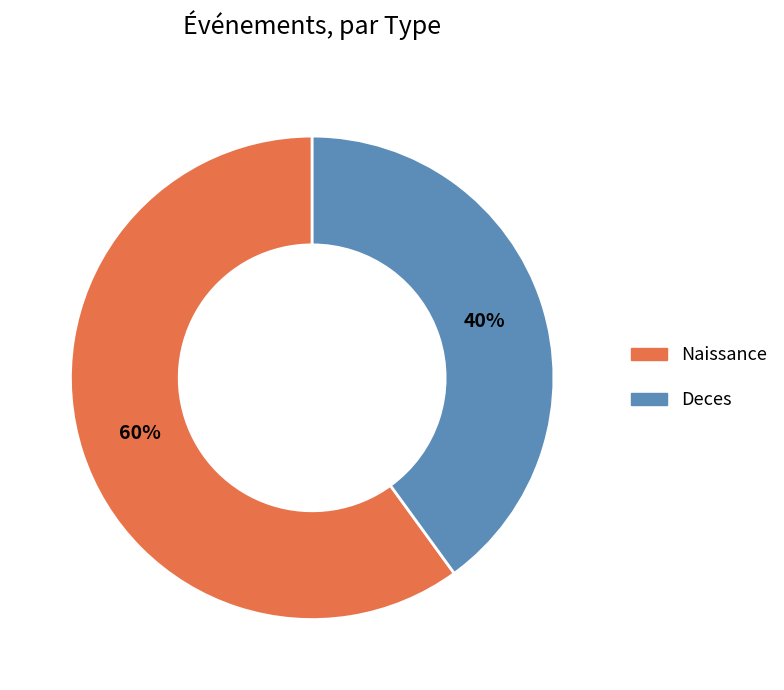

Combined, do Deces and Naissance account for over 50%?

Yes